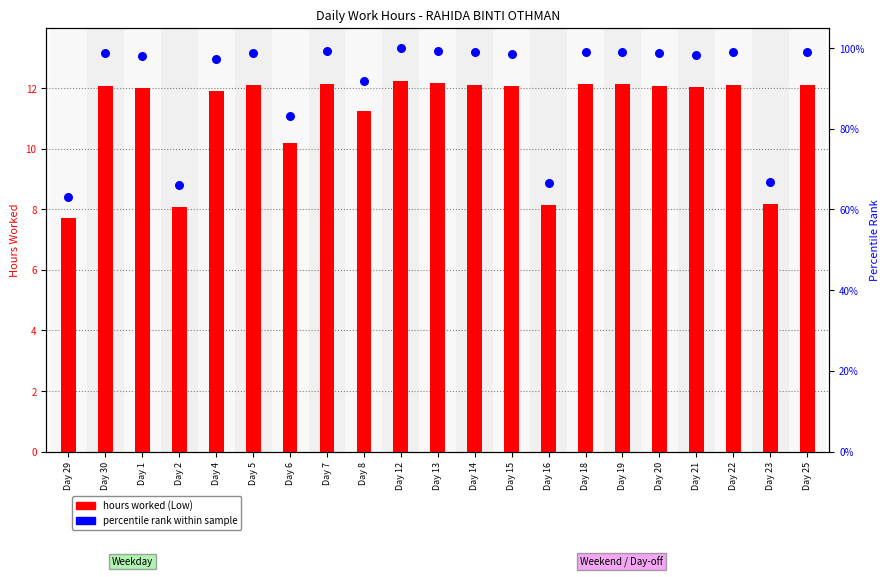

At how many categories does at least one series exceed 41?

21